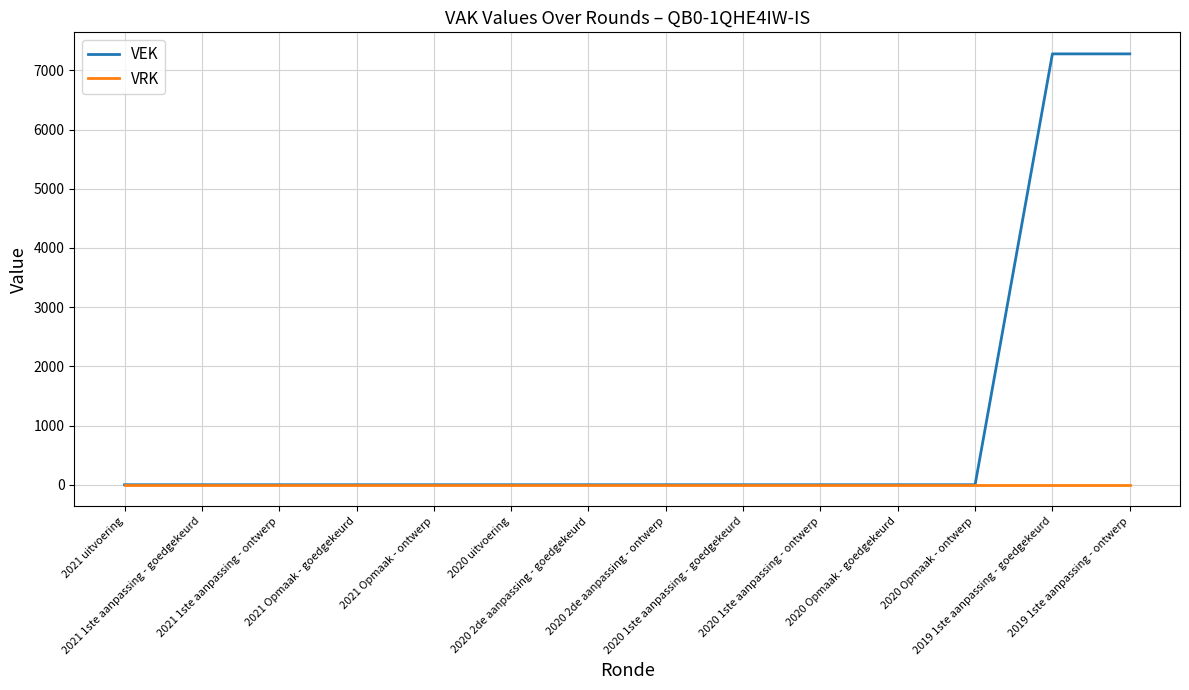

True or false: VRK has a value of 0 at 2019 1ste aanpassing - goedgekeurd.

True